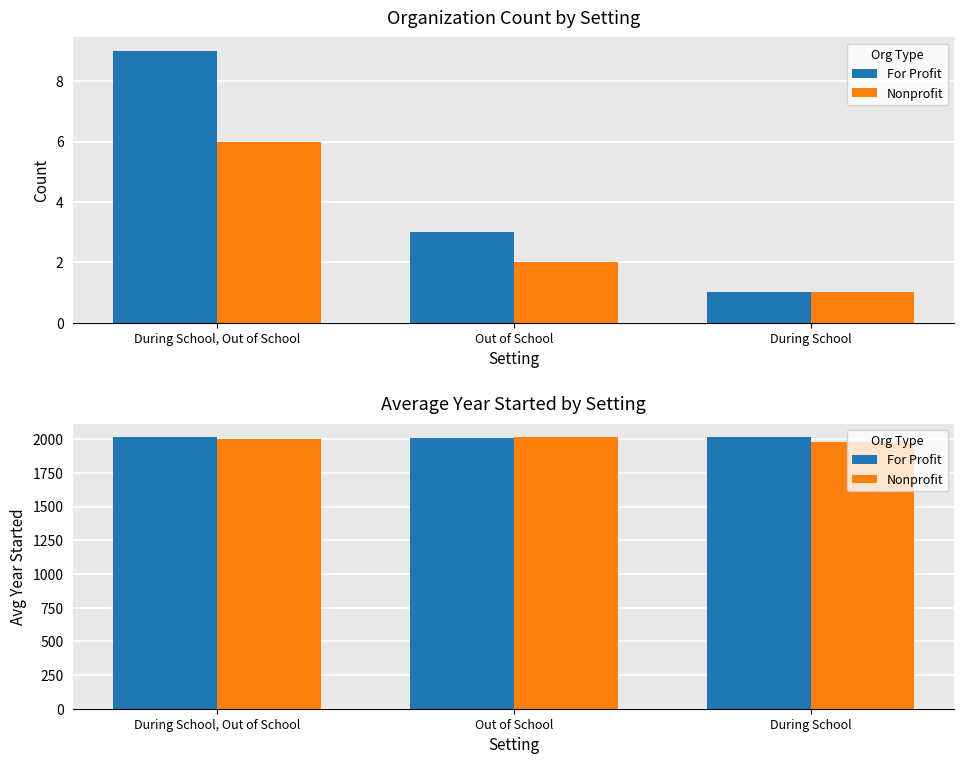

Where does the Nonprofit series first go above 2000?

Out of School